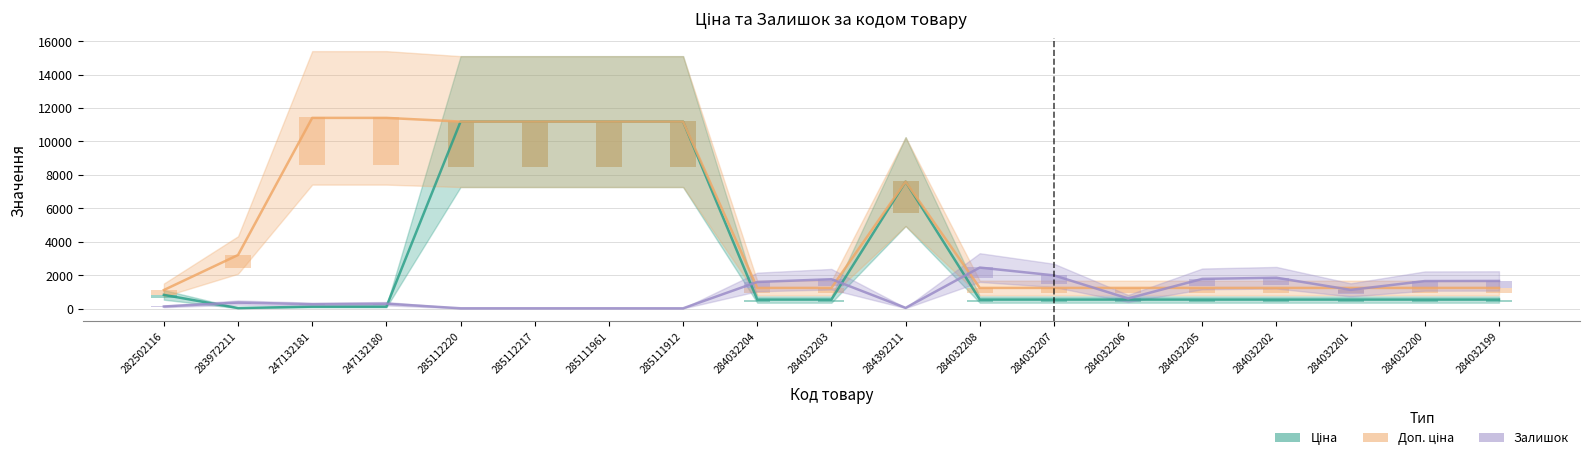

Does the chart contain any negative values?

No